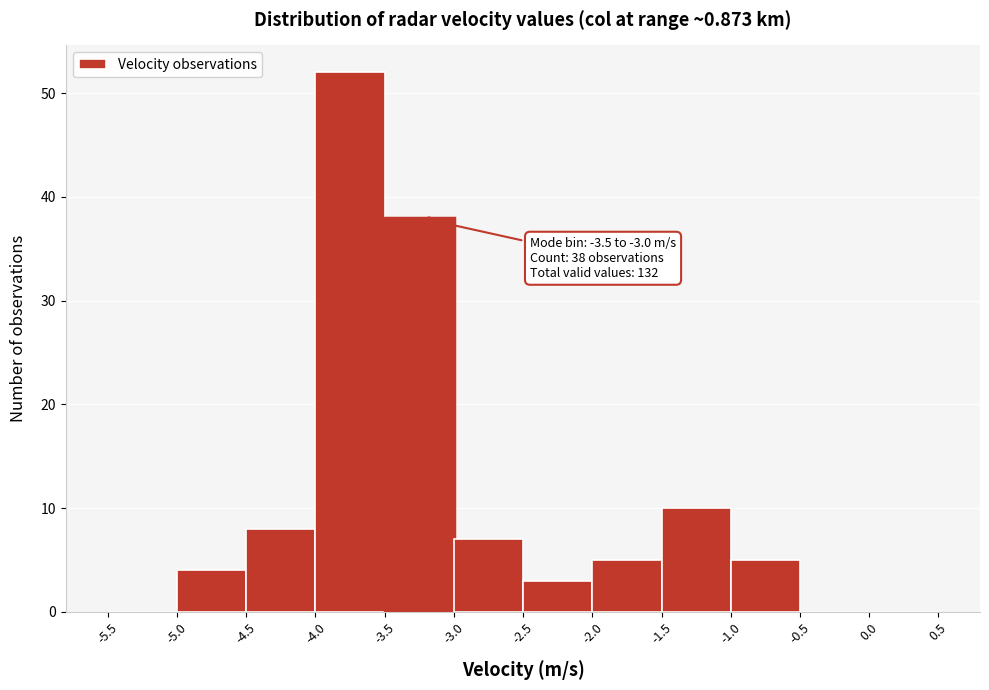

Which range on the x-axis has the tallest bar?

-4.0 to -3.5